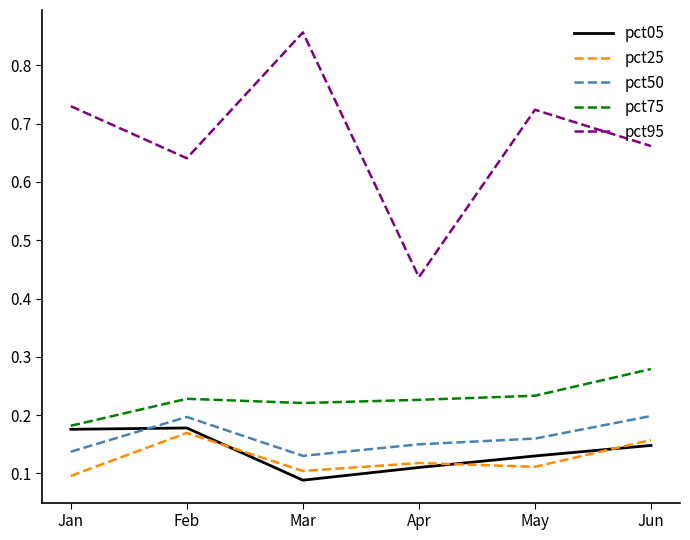

At which category does pct05 reach its first local valley?

Mar